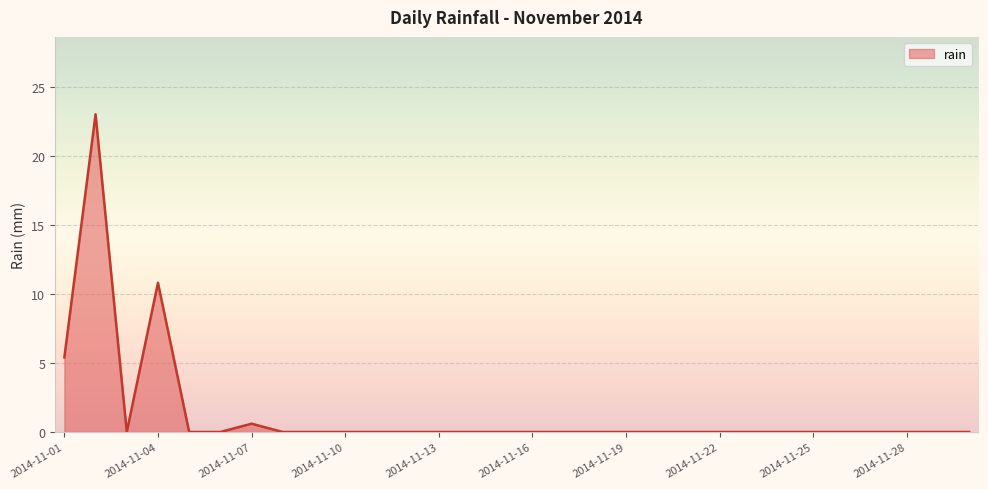

What is the maximum value shown in the chart?

23.0